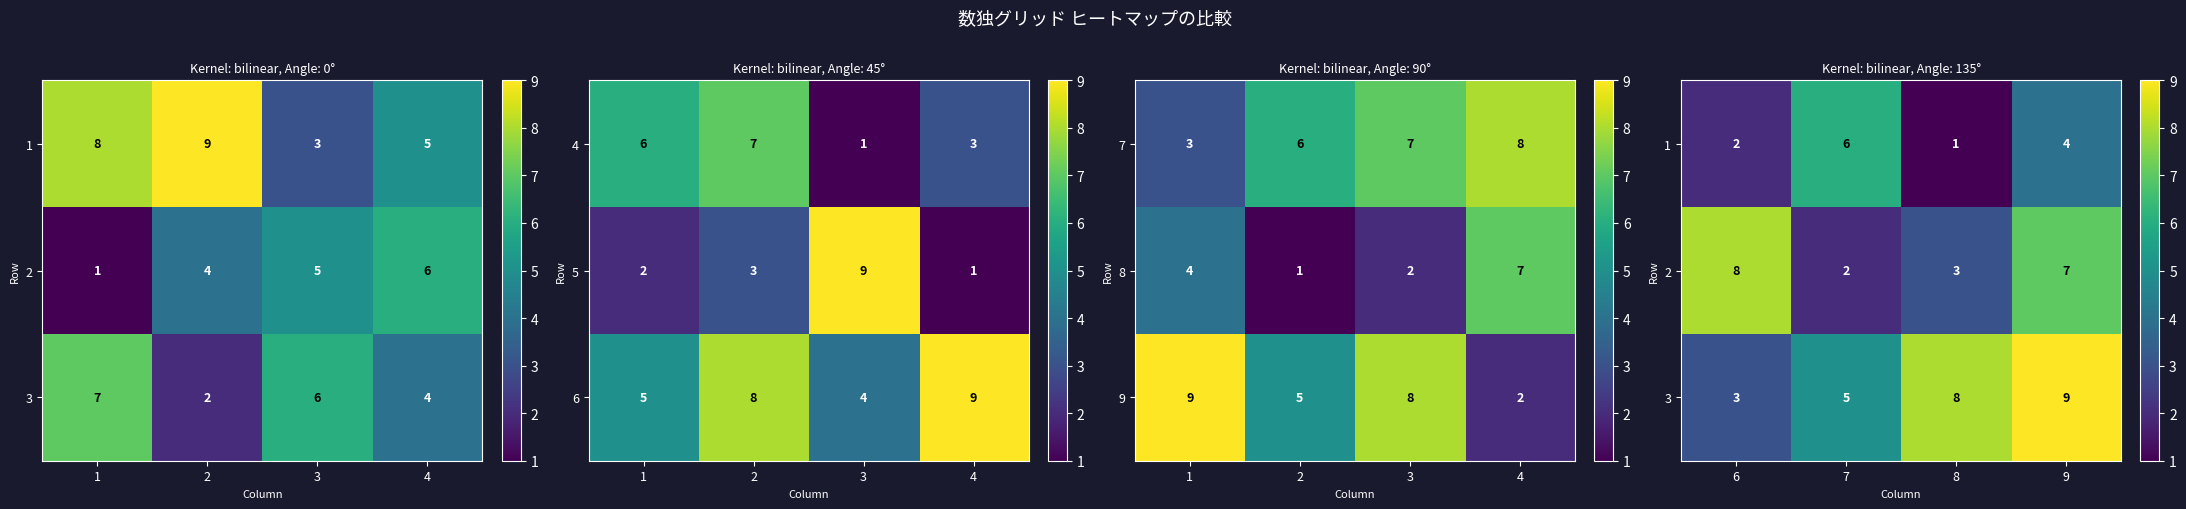

At which label is 3 closest to 6?

7